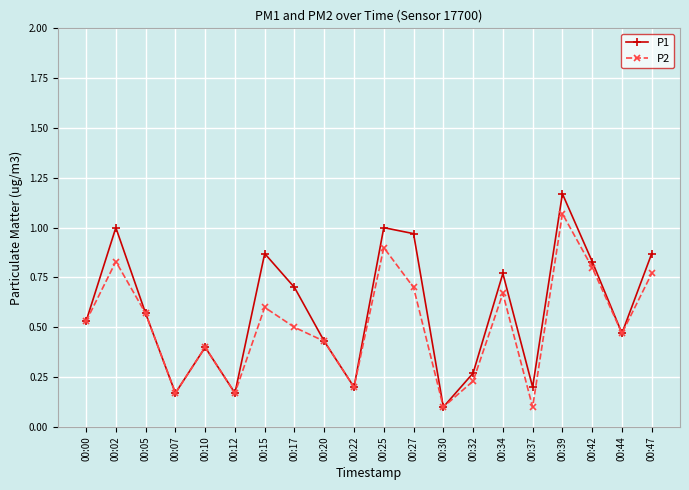

Is the value of P1 at 00:12 greater than the value of P2 at 00:10?

No